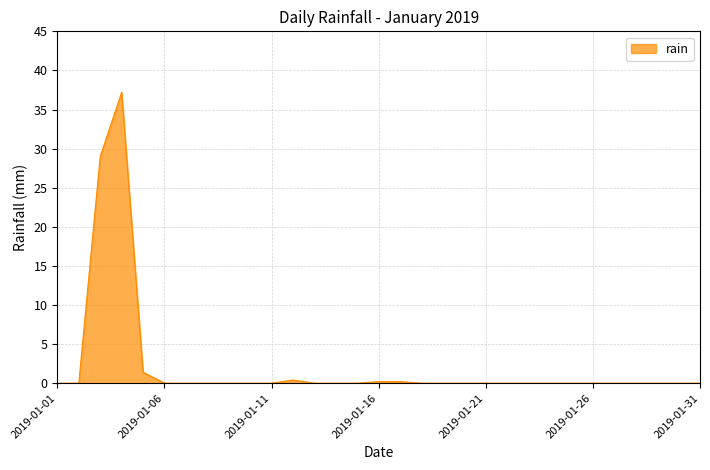

What is the greatest value displayed?

37.2